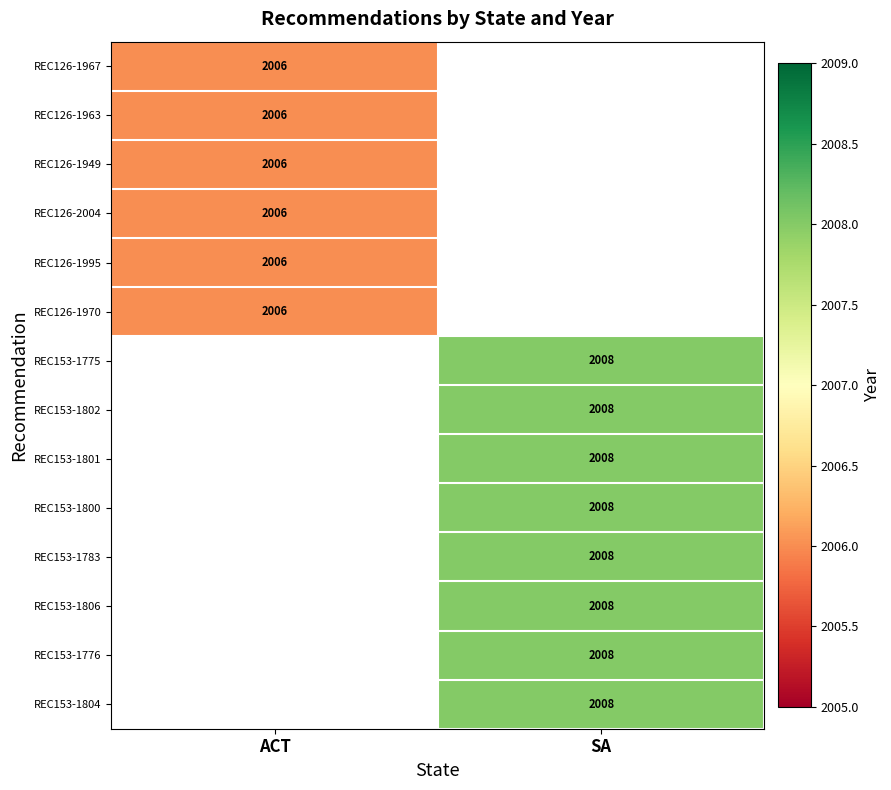

Is it true that REC126-1949 equals 2006 at ACT?

True